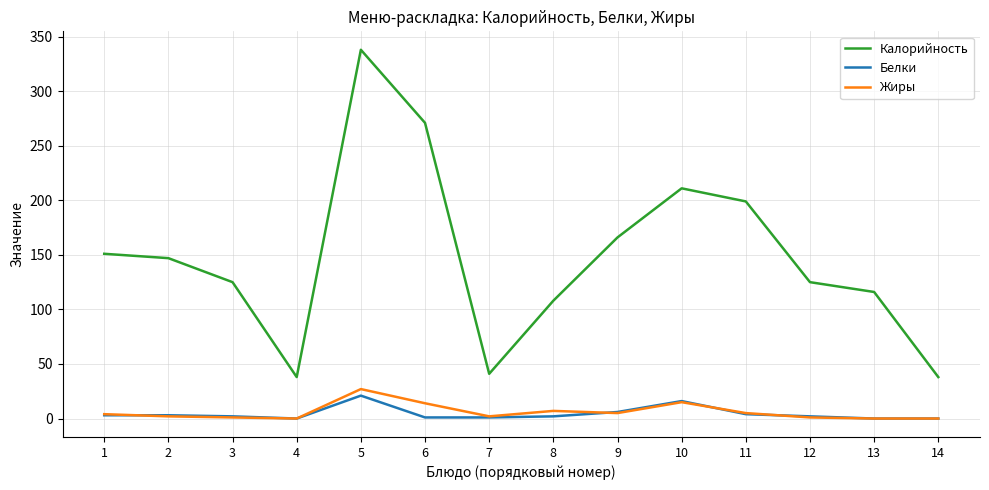

The Калорийность series shows 125 at 12. True or false?

True